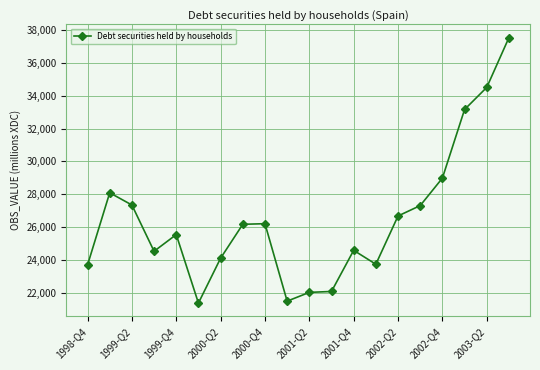

What is the minimum value shown in the chart?

21389